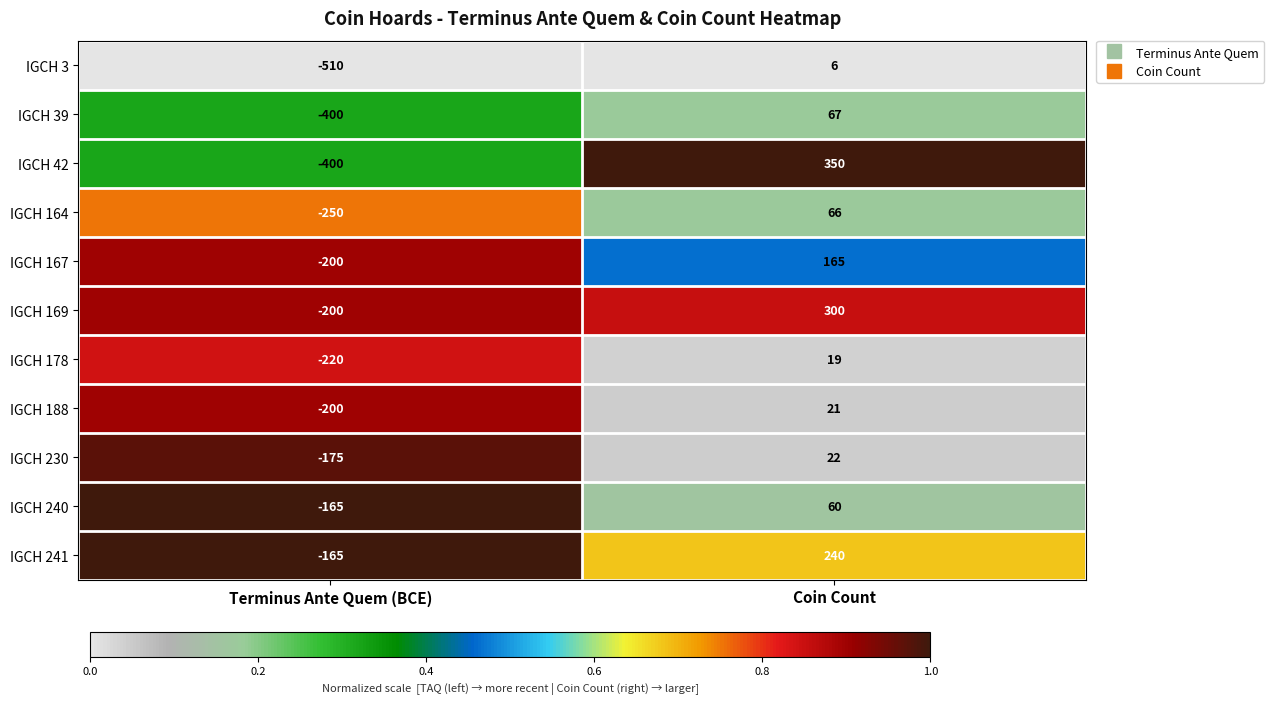

Where is IGCH 3 nearest to the value -252?

Terminus Ante Quem (BCE)